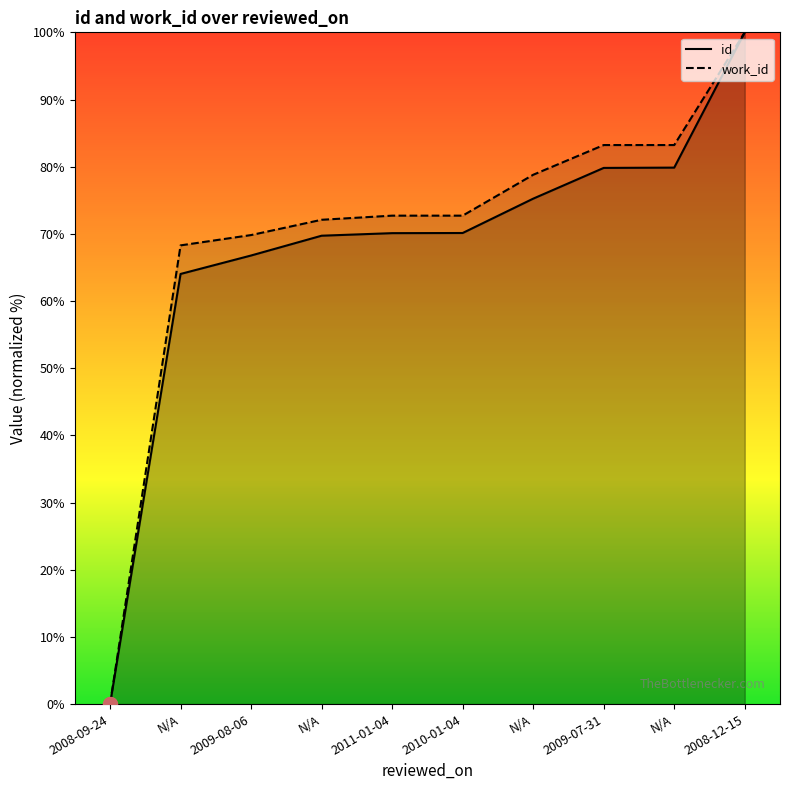

Which series has the largest total across all categories?

work_id